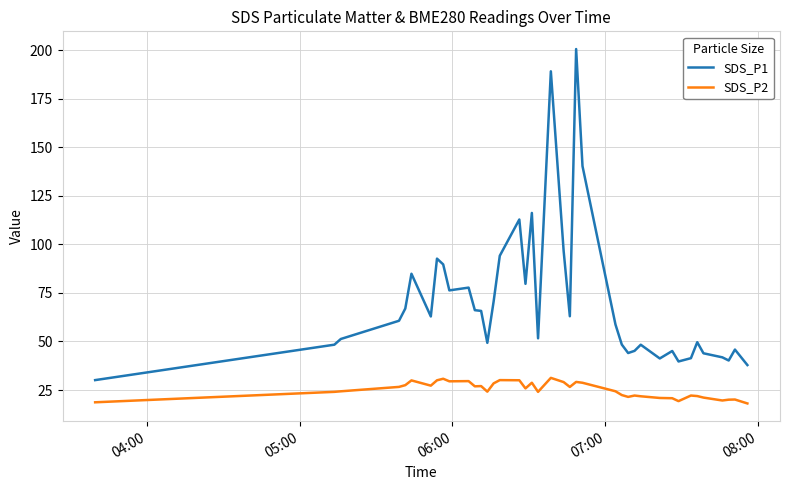

List the series in order of their overall mean, lowest first.

SDS_P2, SDS_P1